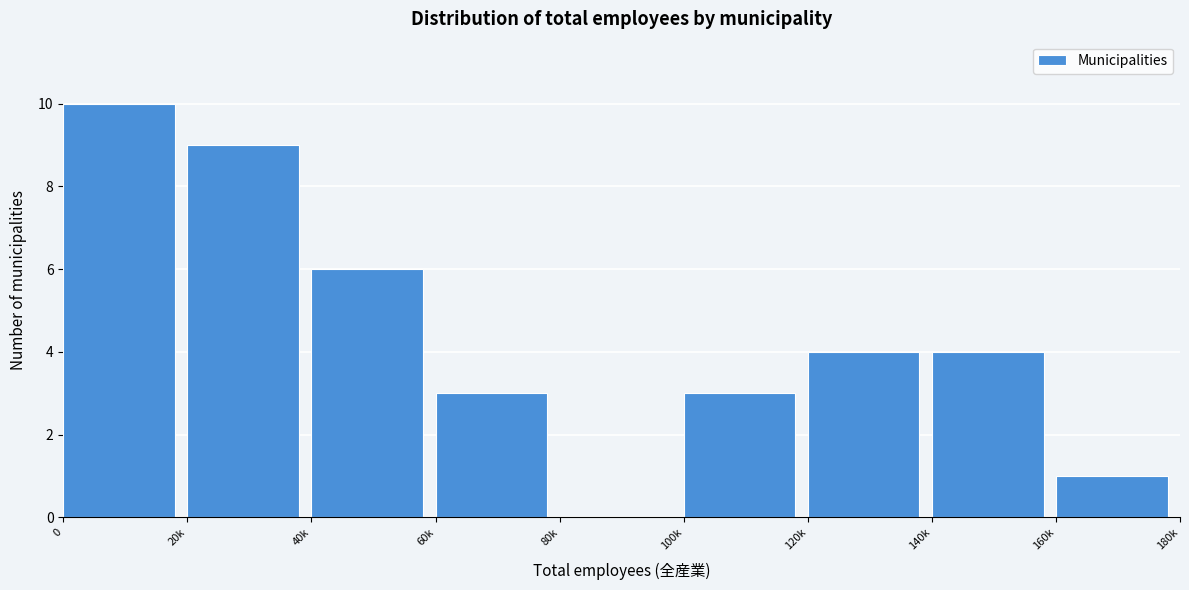

Reading left to right, what are all the values shown in this chart?

0=10	20k=9	40k=6	60k=3	80k=0	100k=3	120k=4	140k=4	160k=1